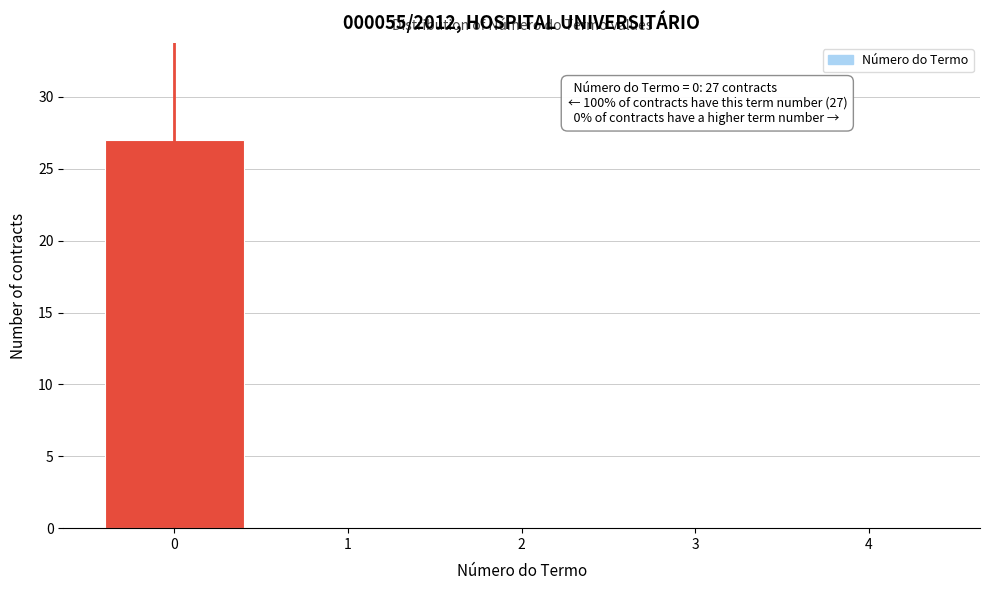

Reading right to left, list all the values displayed in this chart.

4=0	3=0	2=0	1=0	0=27